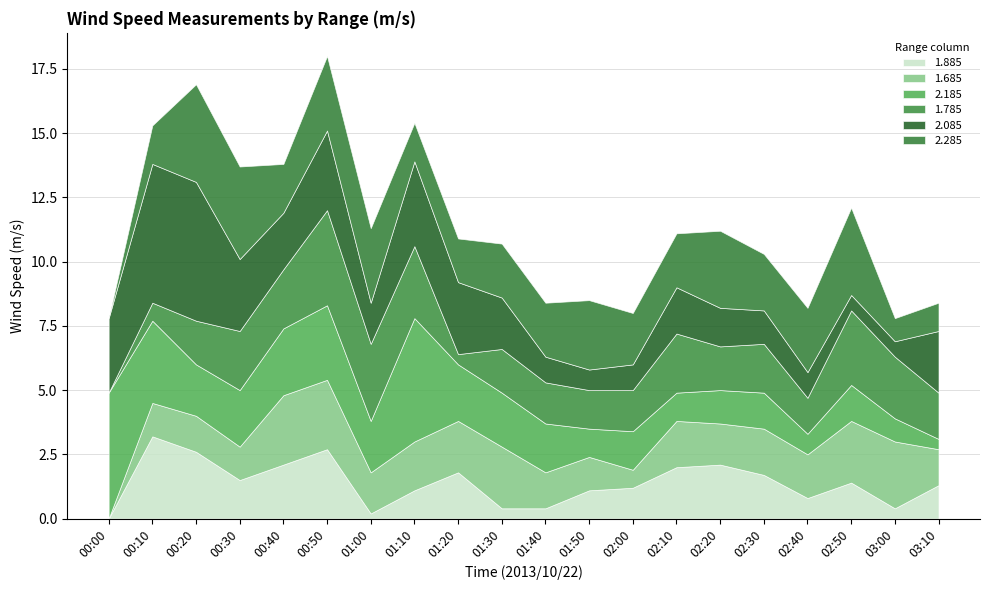

At 02:30, list the series in order from smallest to largest.

2.085, 2.185, 1.885, 1.685, 1.785, 2.285